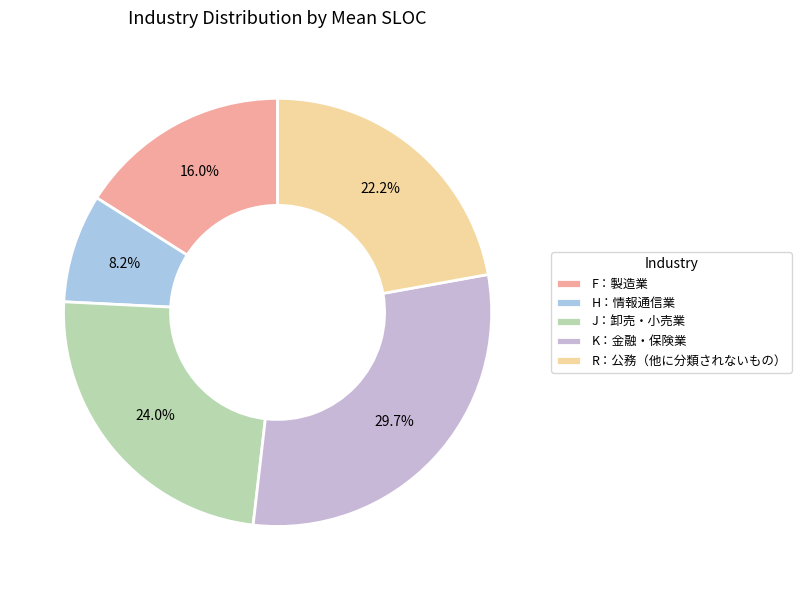

Between H：情報通信業 and J：卸売・小売業, which is larger?

J：卸売・小売業